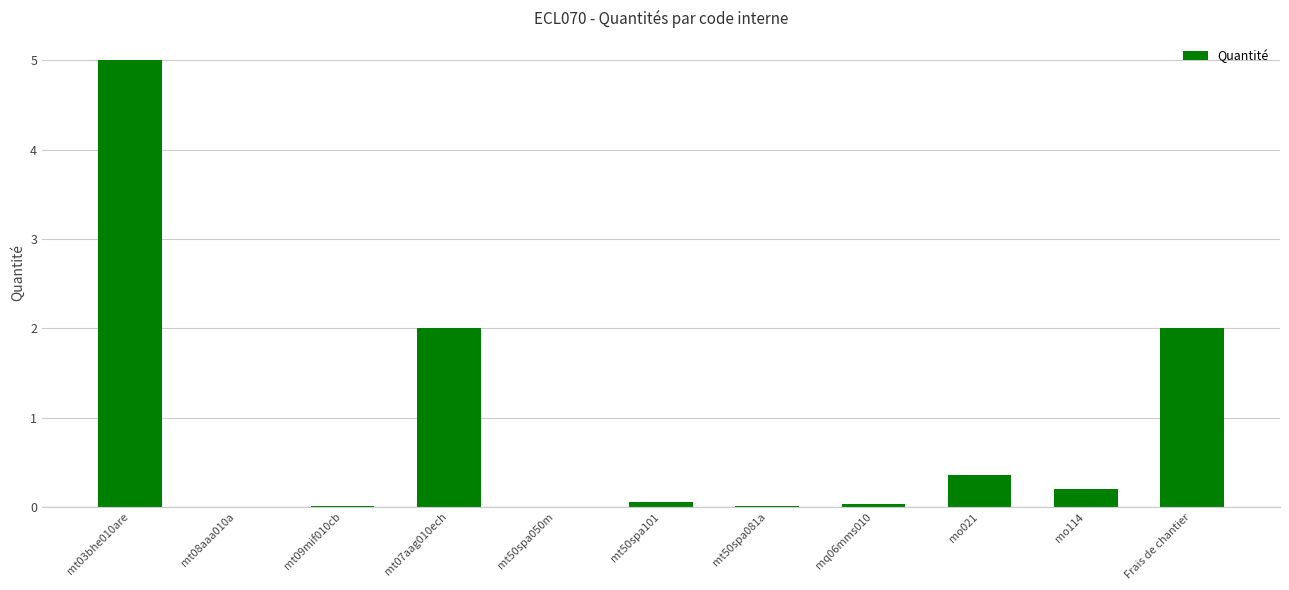

What is the sum of all values?

9.7